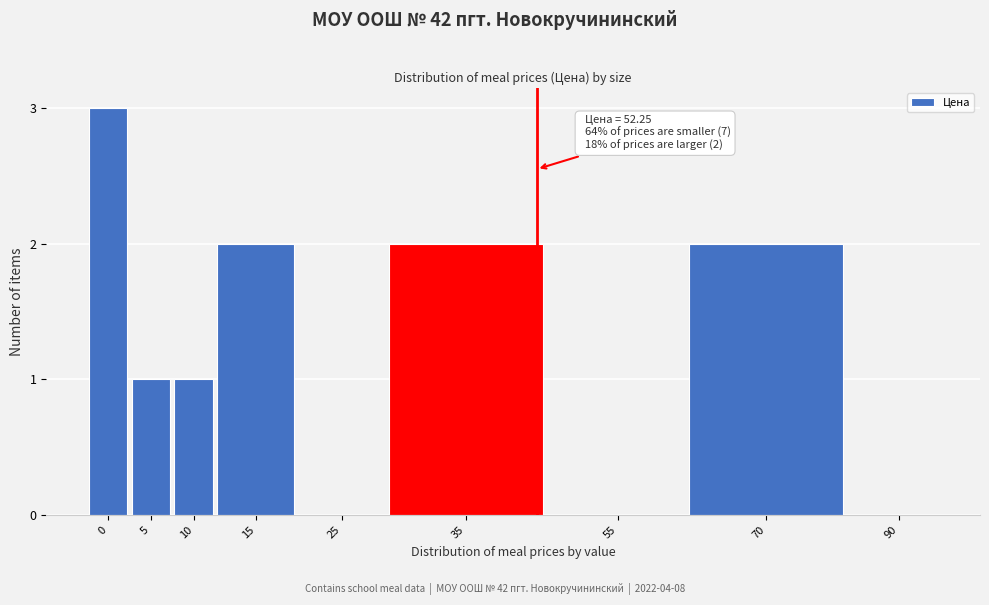

Reading left to right, list all the values displayed in this chart.

0=3	5=1	10=1	15=2	25=0	35=2	55=0	70=2	90=0